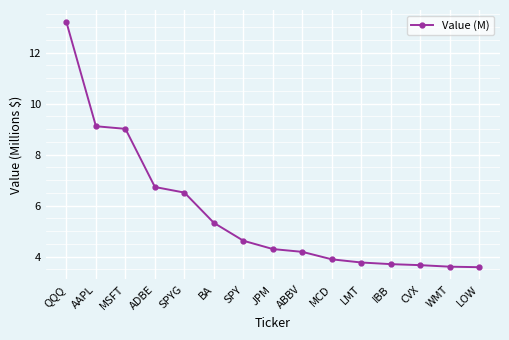

What is the label of the 12th point from the right?

ADBE